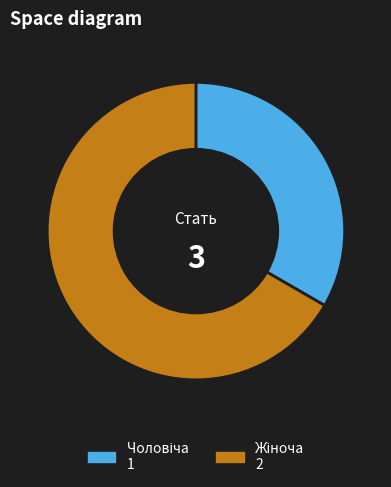

Is there any slice that represents more than half of the pie?

Yes